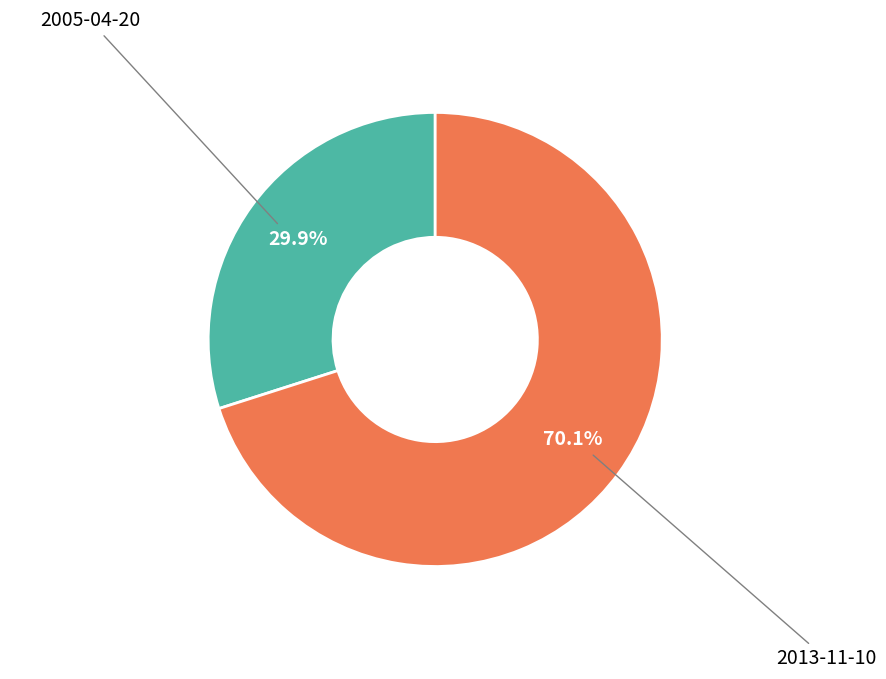

Does any single category account for the majority?

Yes